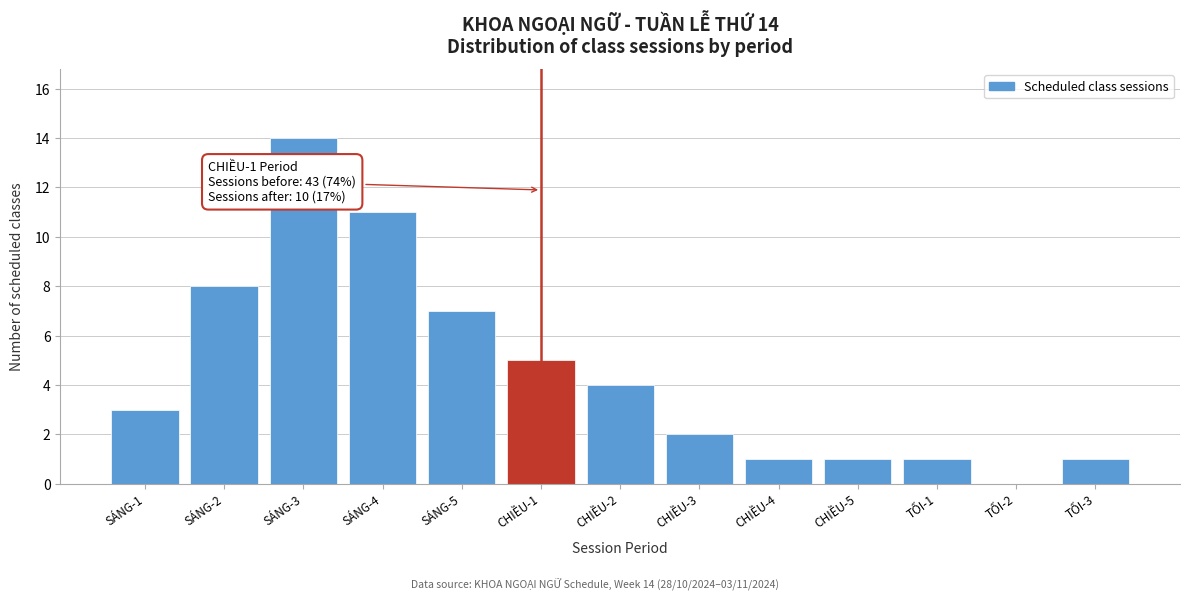

Reading left to right, list all the values displayed in this chart.

SÁNG-1=3	SÁNG-2=8	SÁNG-3=14	SÁNG-4=11	SÁNG-5=7	CHIỀU-1=5	CHIỀU-2=4	CHIỀU-3=2	CHIỀU-4=1	CHIỀU-5=1	TỐI-1=1	TỐI-2=0	TỐI-3=1